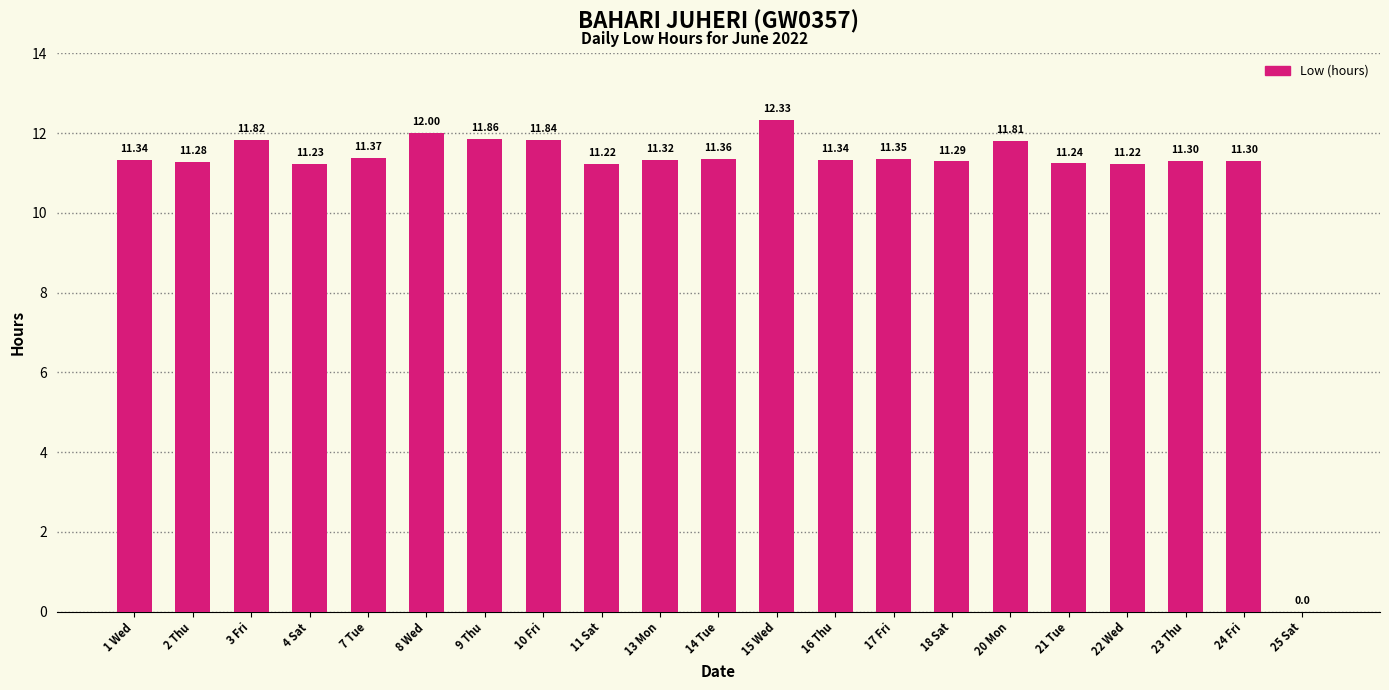

What is the sum of the values at 22 Wed and 15 Wed?

23.6